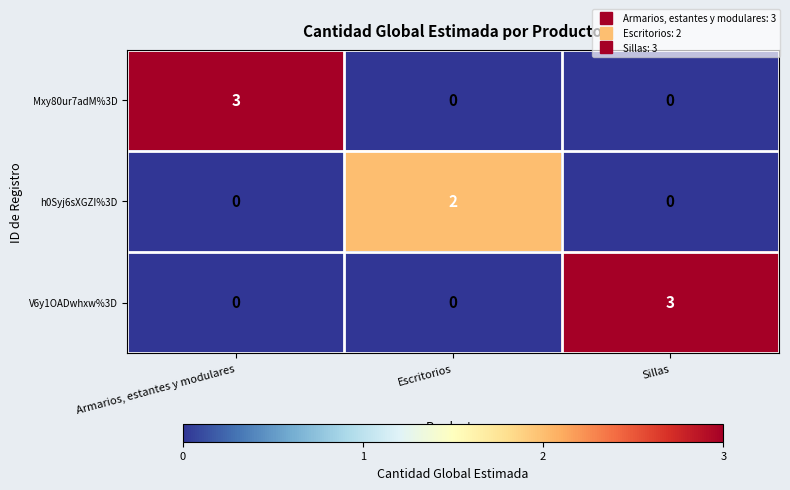

True or false: Mxy80ur7adM%3D has a value of -2 at Escritorios.

False